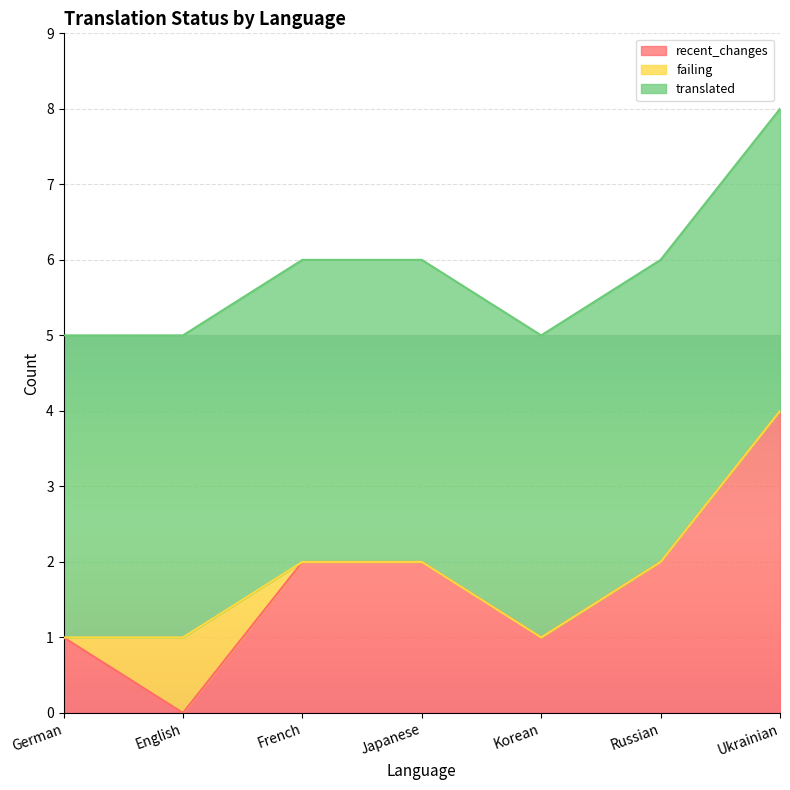

At which category is the sum across all series the highest?

Ukrainian